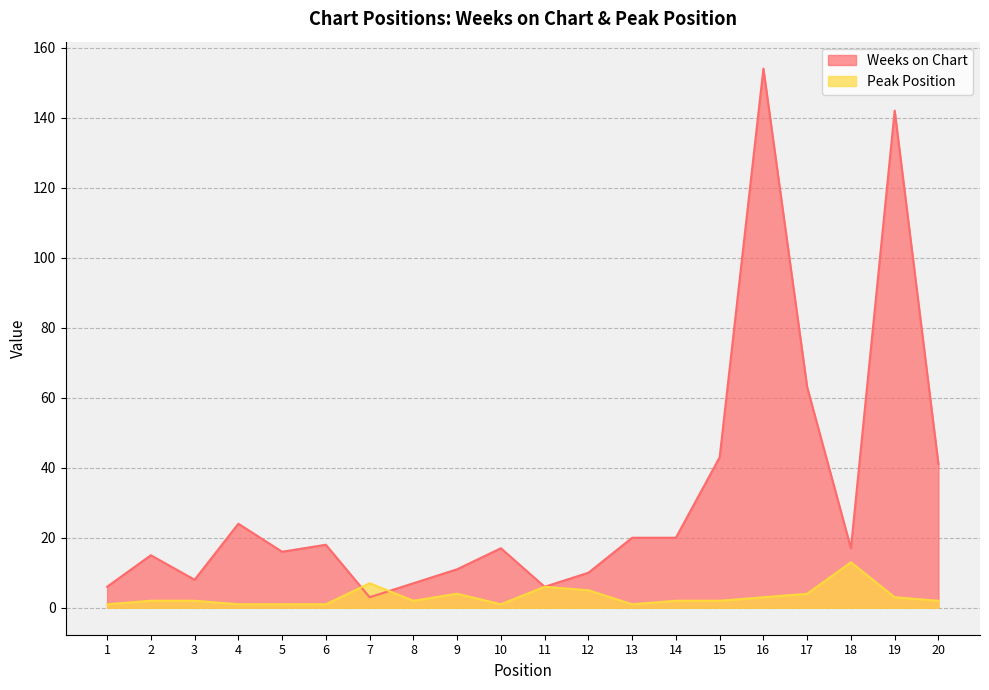

Reading left to right, what are all the values shown in this chart?

Weeks on Chart: 6	15	8	24	16	18	3	7	11	17	6	10	20	20	43	154	63	17	142	41
Peak Position: 1	2	2	1	1	1	7	2	4	1	6	5	1	2	2	3	4	13	3	2